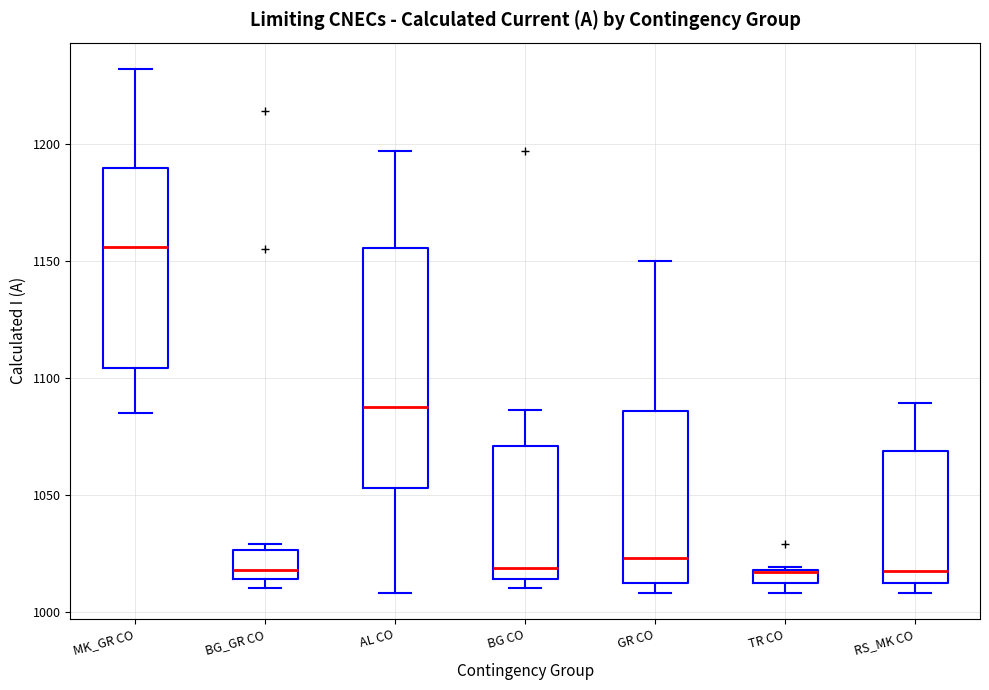

Which box's median line is the highest?

MK_GR CO